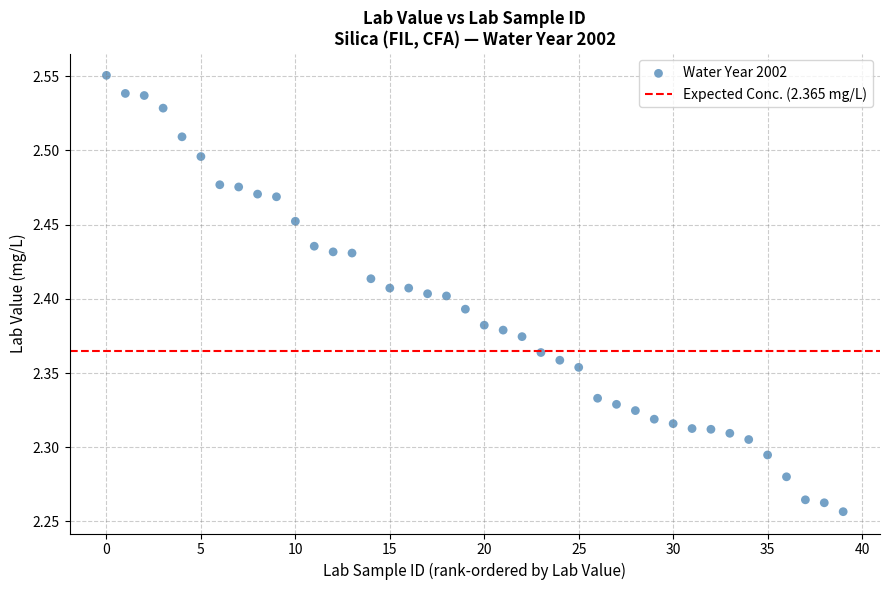

What is the range of Y values (max minus min)?

0.3